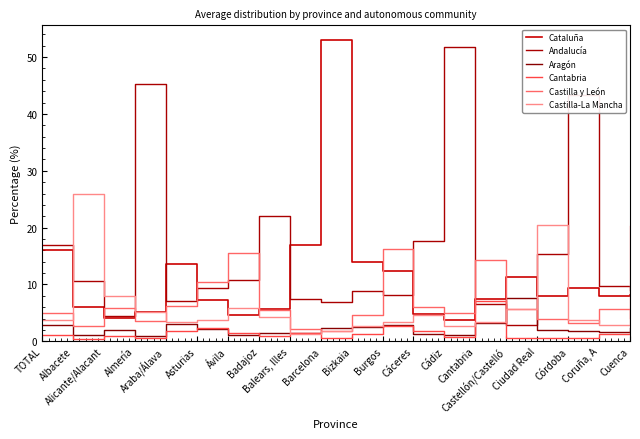

True or false: Cataluña has a value of 13.6 at Araba/Álava.

True